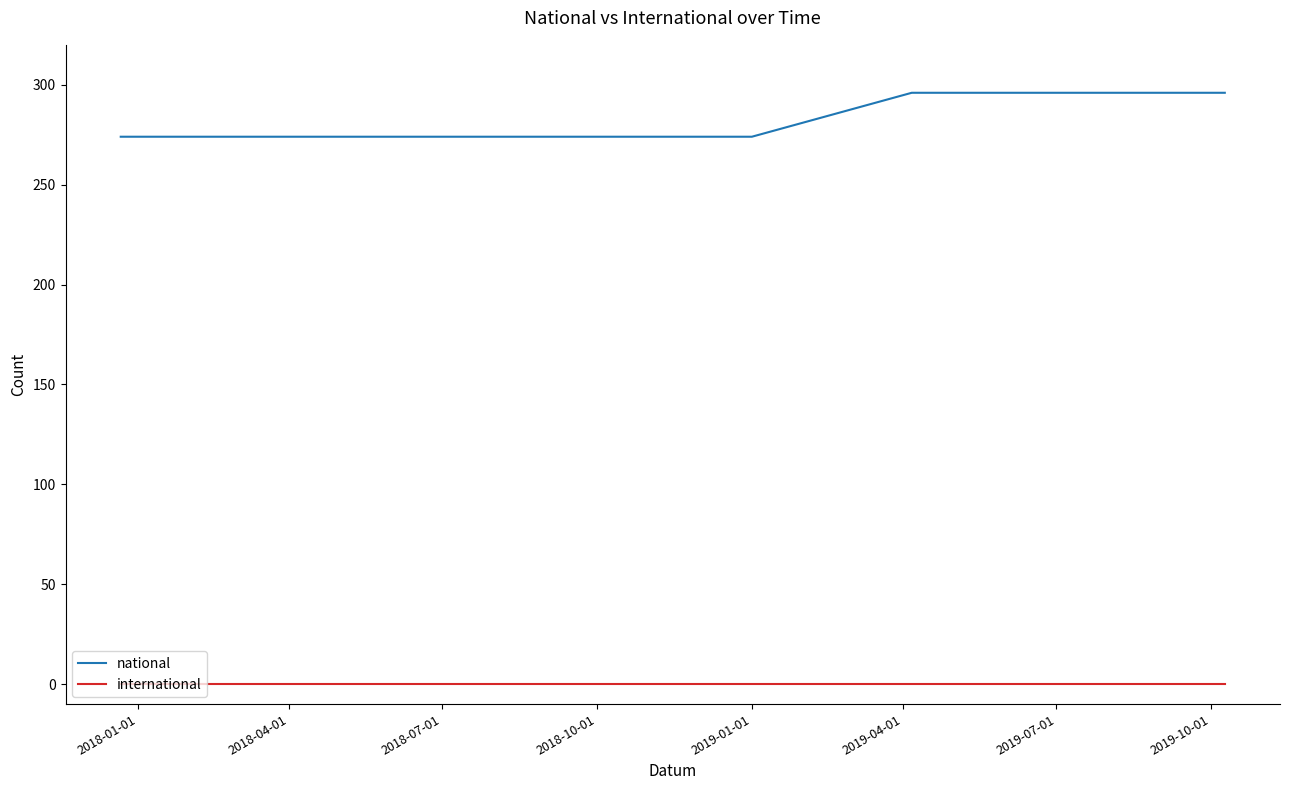

Which series has the widest spread of values?

national